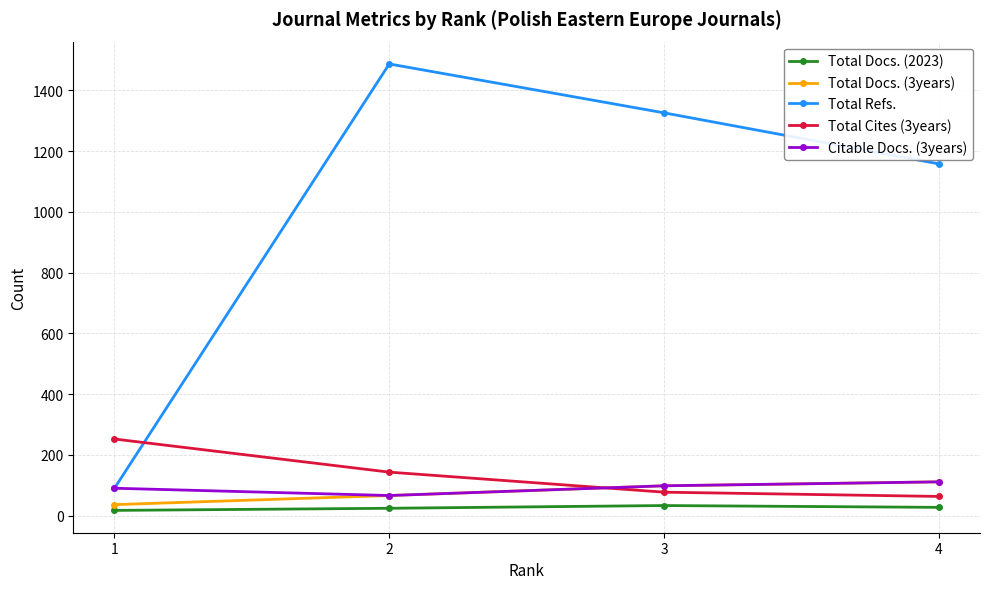

Which series changed the most between 3 and 4?

Total Refs.